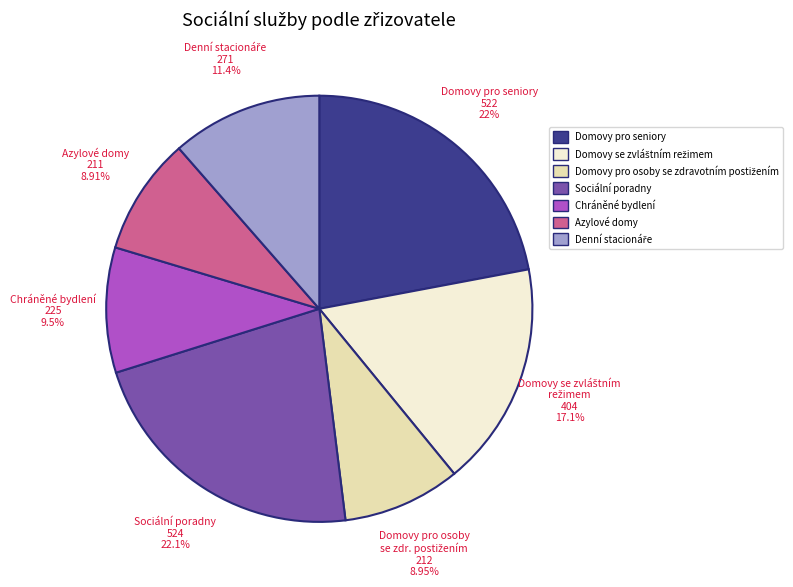

Is there any slice that represents more than half of the pie?

No